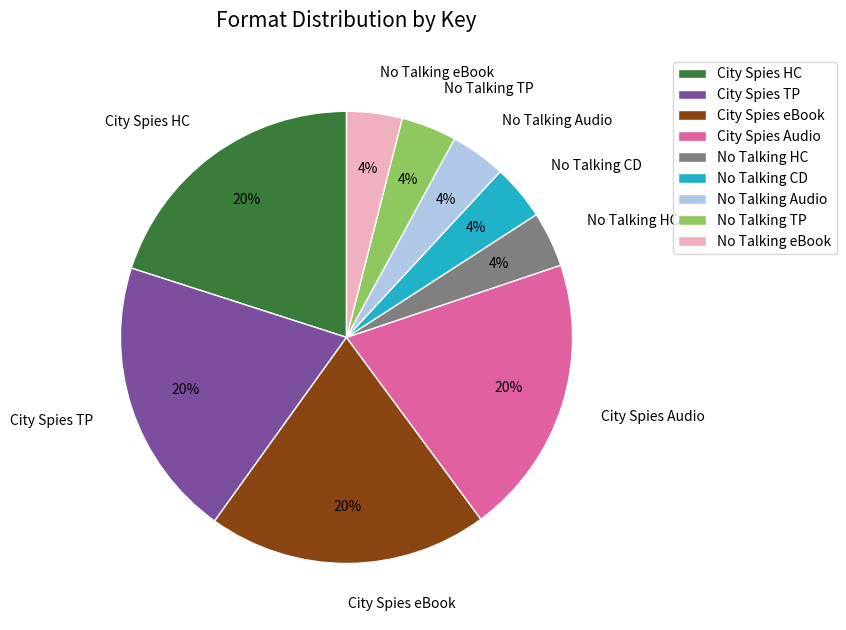

Is the sum of No Talking Audio and City Spies TP greater than half?

No